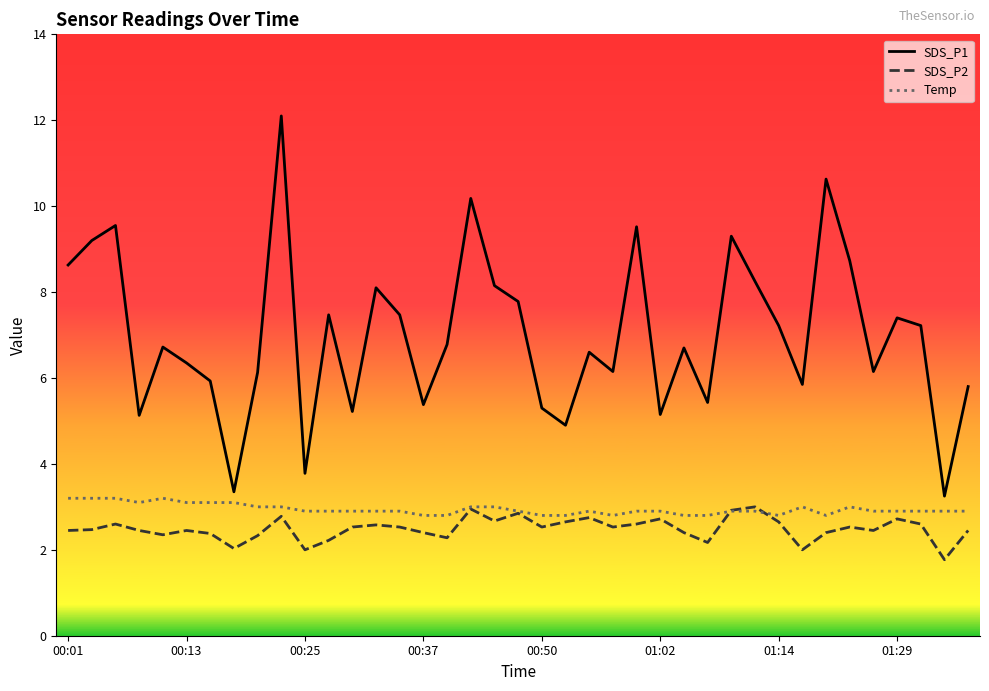

Which series has the largest total across all categories?

SDS_P1